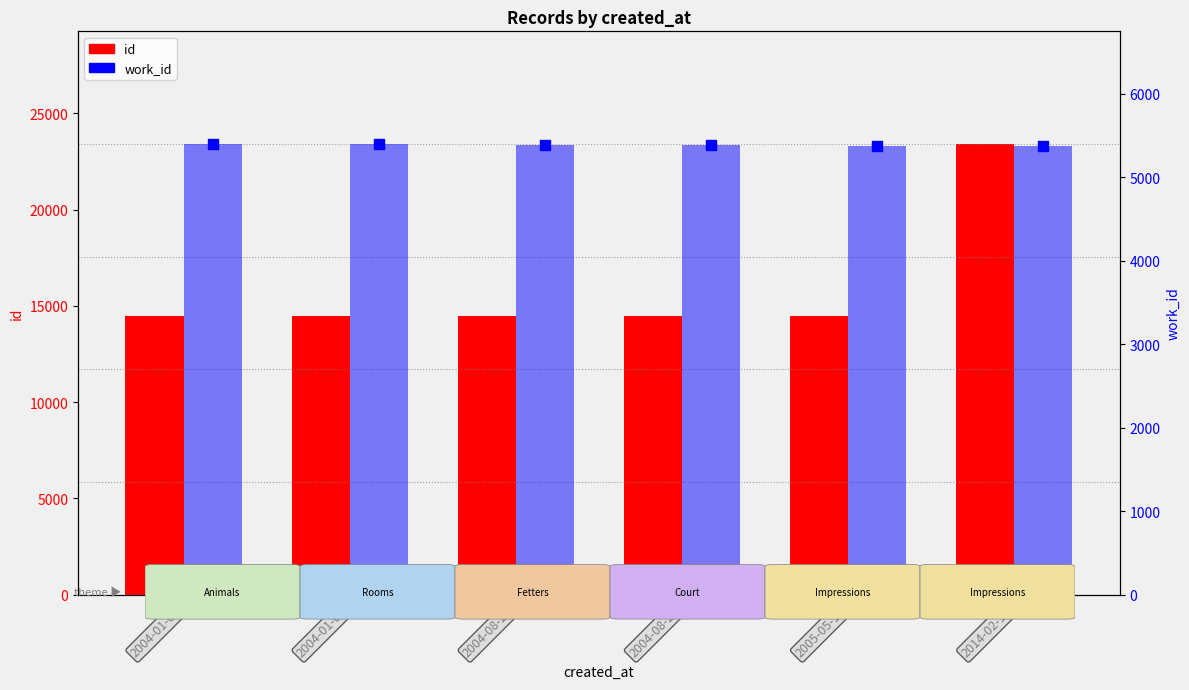

At which category is the sum across all series the highest?

2014-02-18